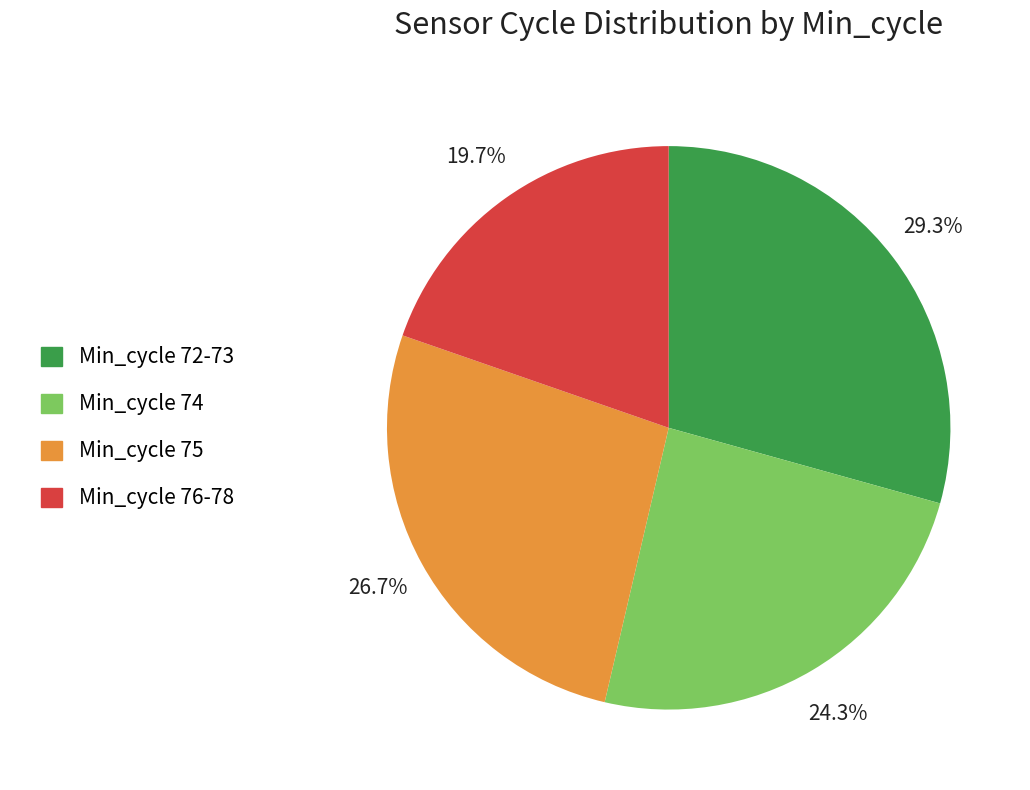

Does any single category account for the majority?

No